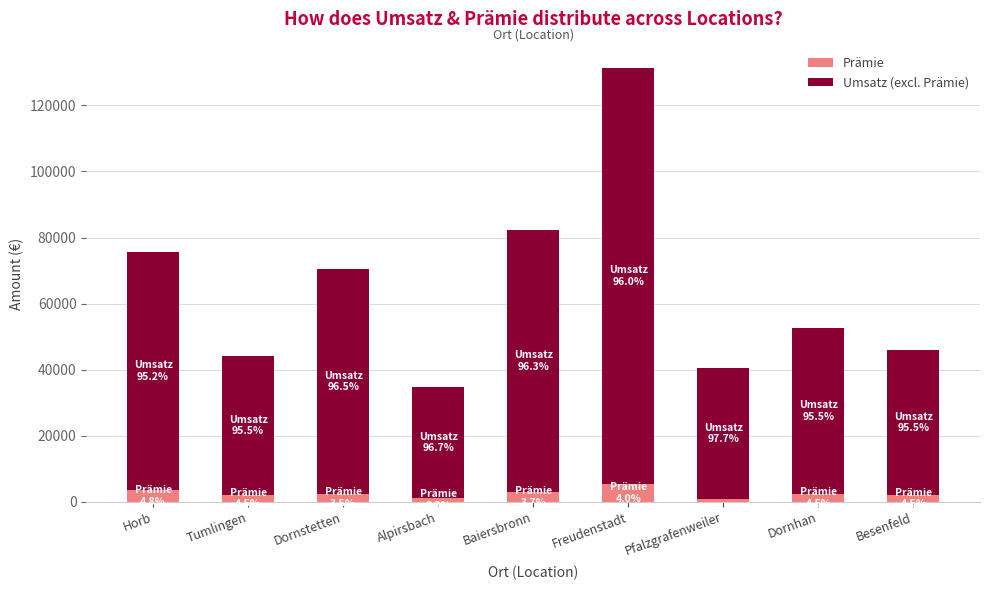

What value does the Prämie series have at Baiersbronn?

3049.3